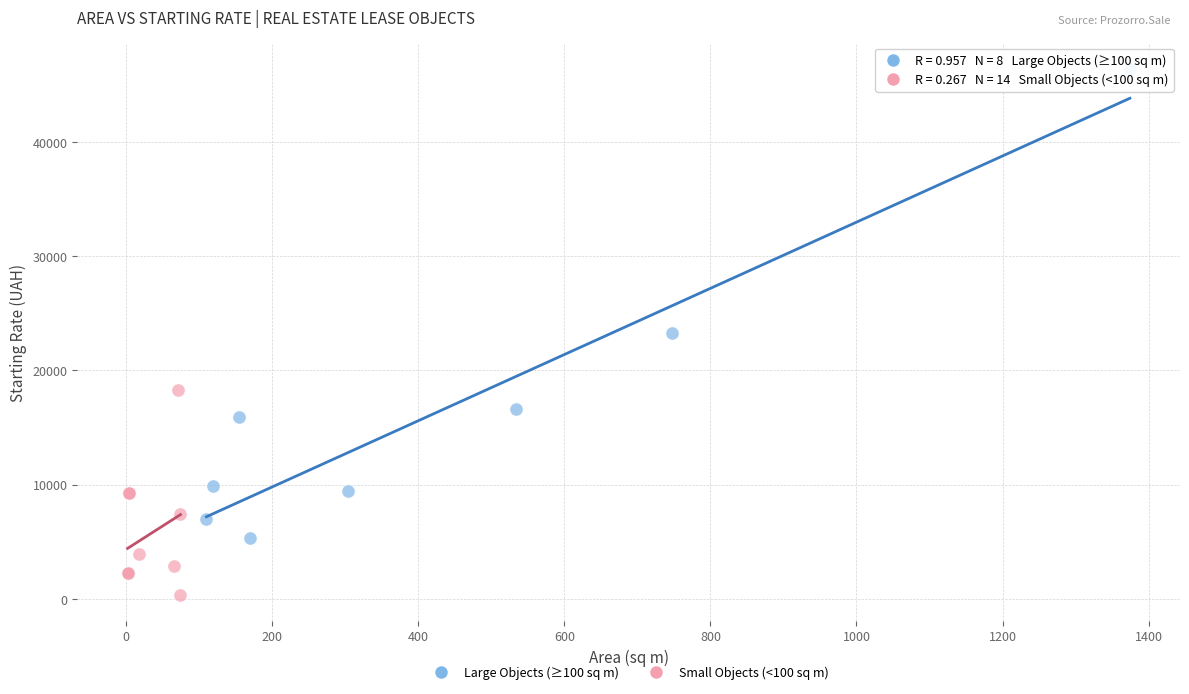

Which series reaches the maximum Y coordinate?

Large Objects (≥100 sq m)